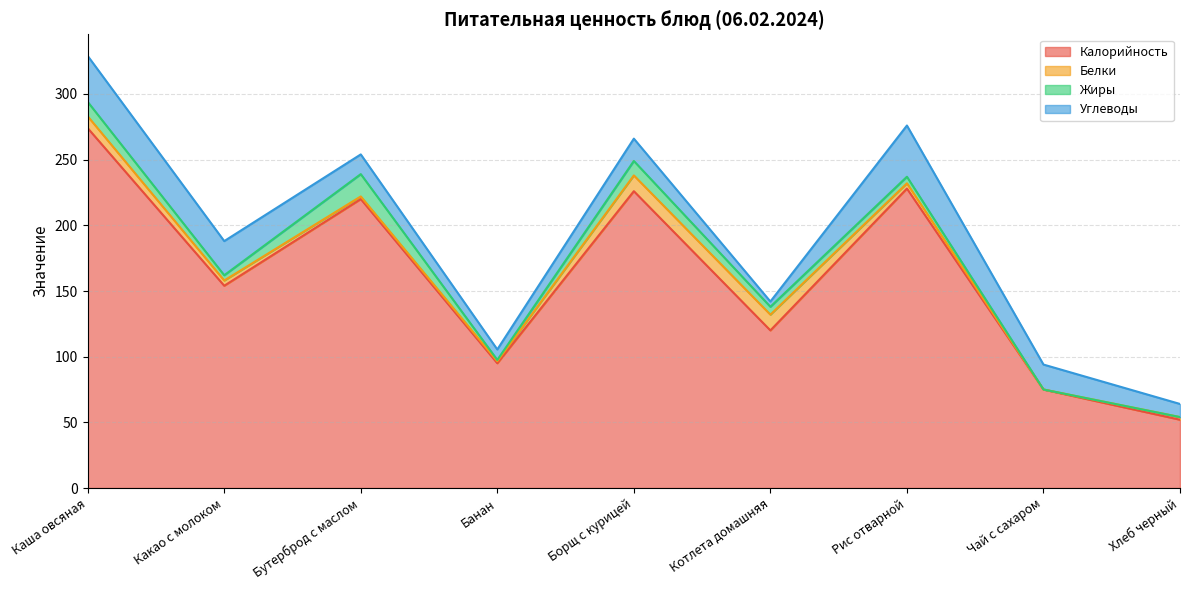

Does the chart have visible grid lines?

Yes